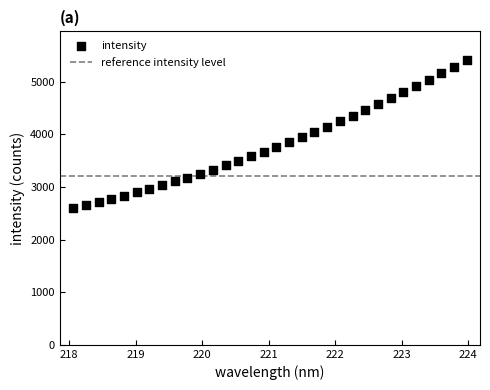

What is the range of X values (max minus min)?

5.9